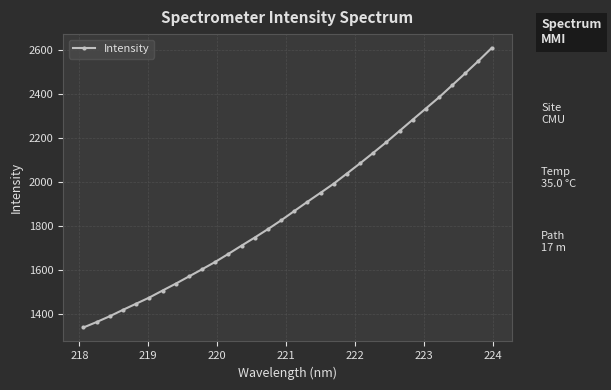

How many series are shown in this chart?

1